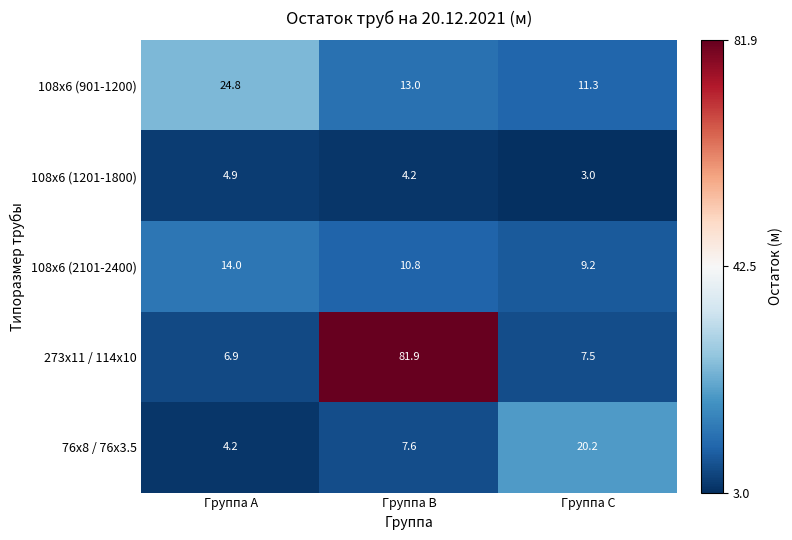

Which category has the highest value across all series?

Группа B